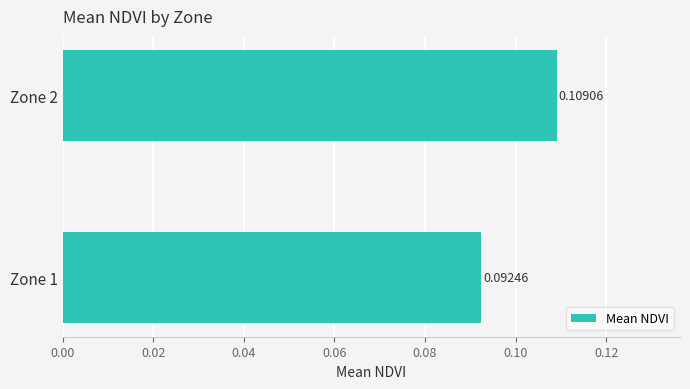

How many bars are there in total?

2